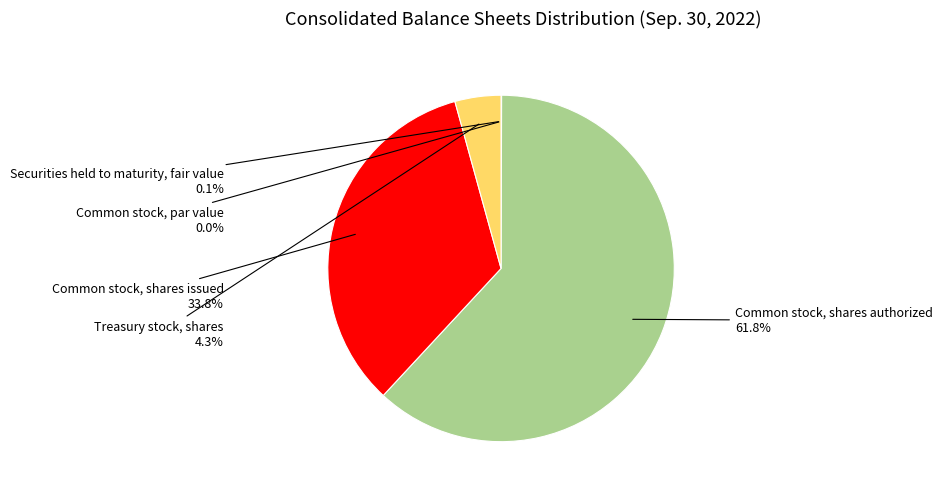

What is the ratio of the value at Common stock, shares issued to the value at Treasury stock, shares?

7.9